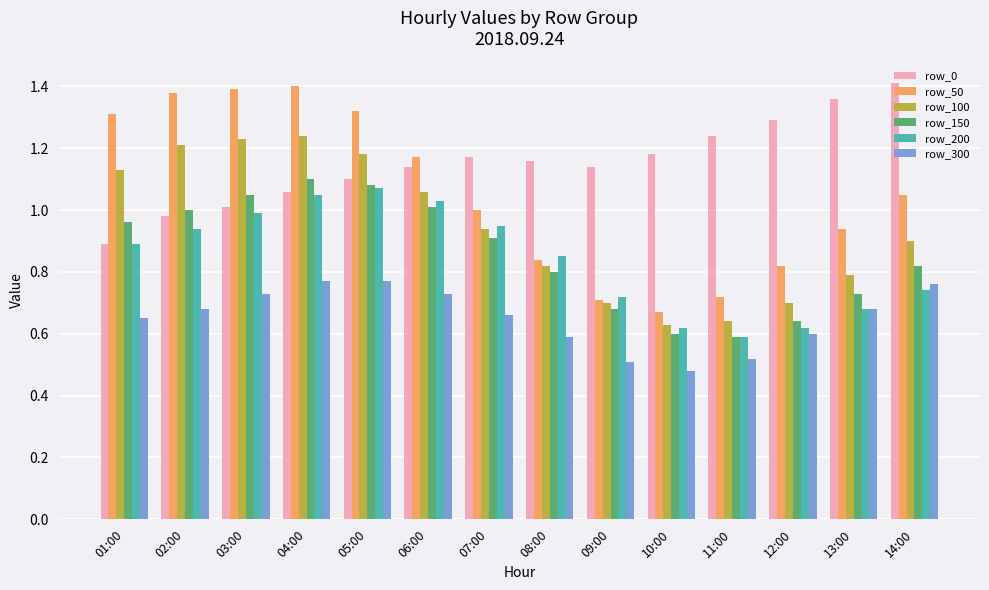

What is the difference between the maximum and second lowest values in the row_0 series?

0.4